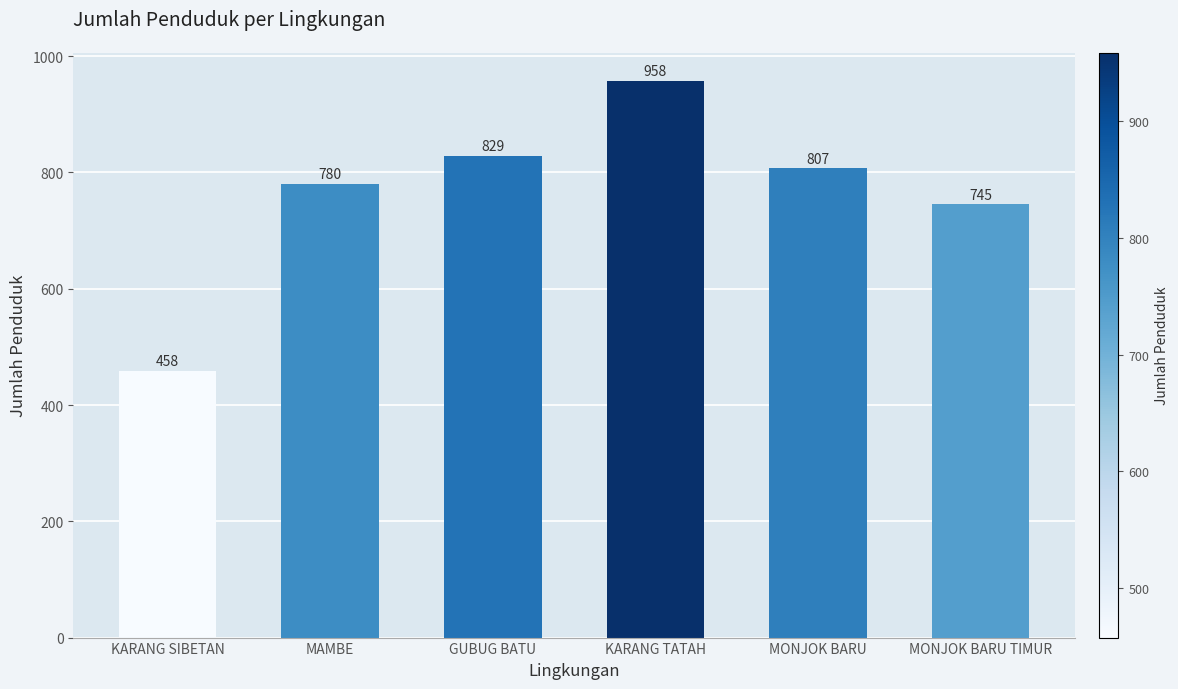

Does the chart contain stacked bars?

No